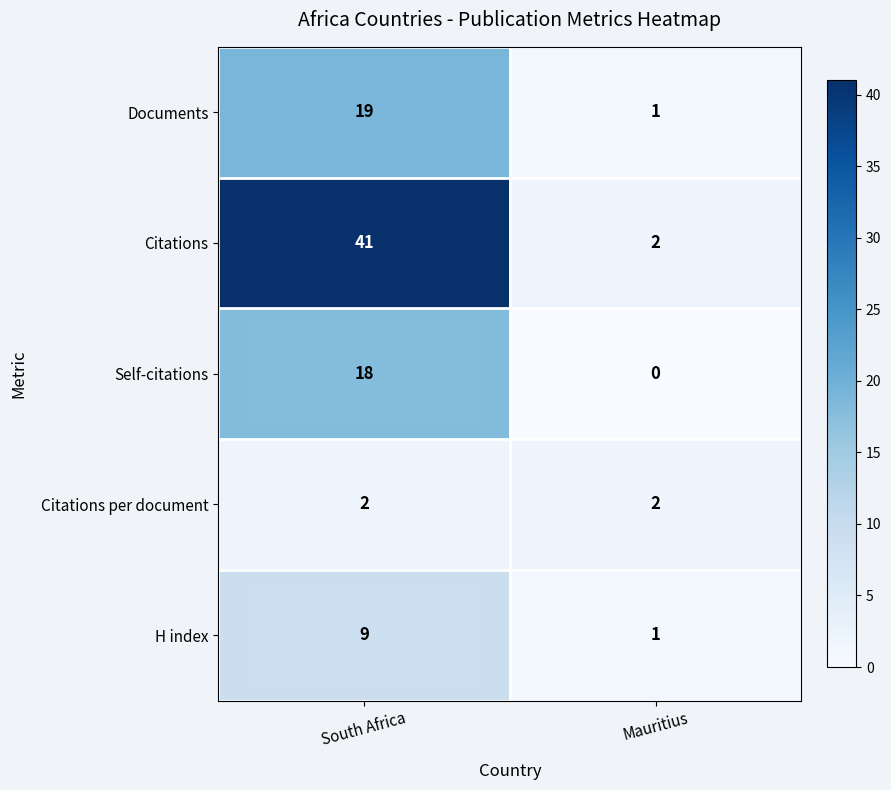

What is the difference between the maximum and minimum values in the Documents series?

18